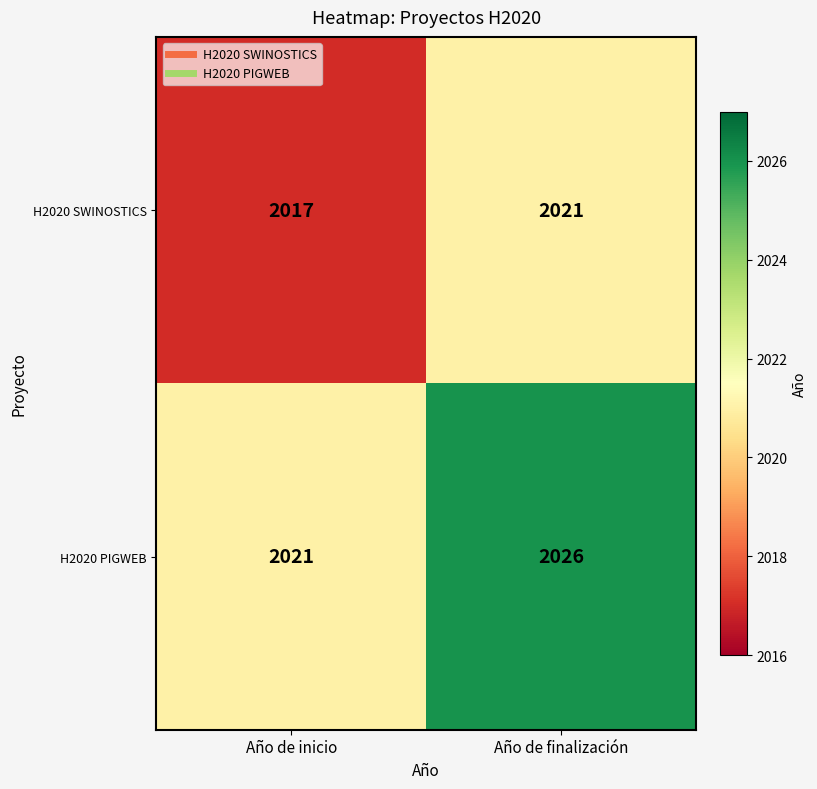

List the series in order of their peak value, highest first.

H2020 PIGWEB, H2020 SWINOSTICS